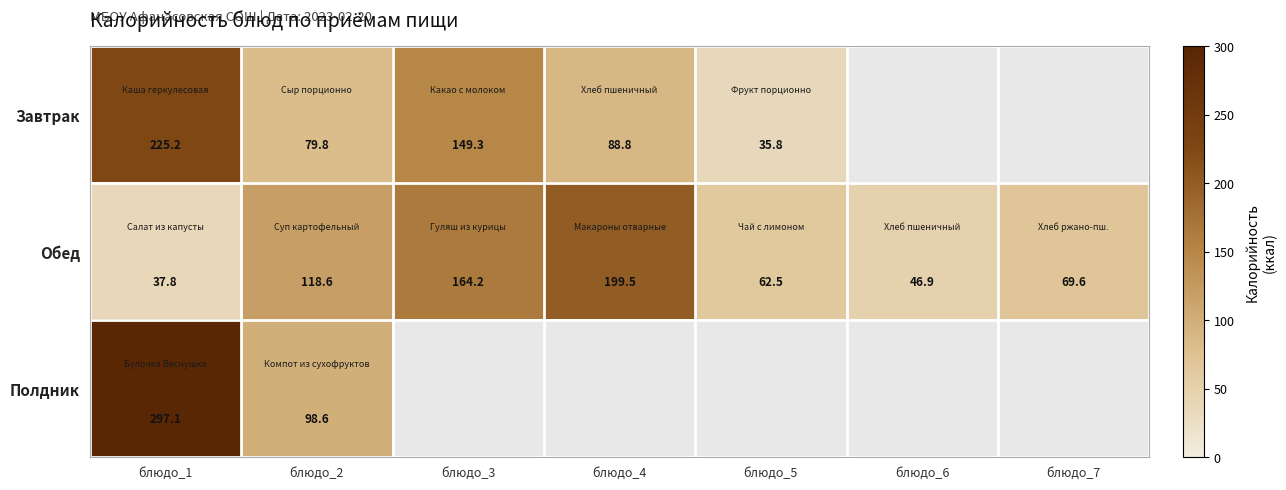

What is the spread (max minus min) of values at блюдо_2?

38.8